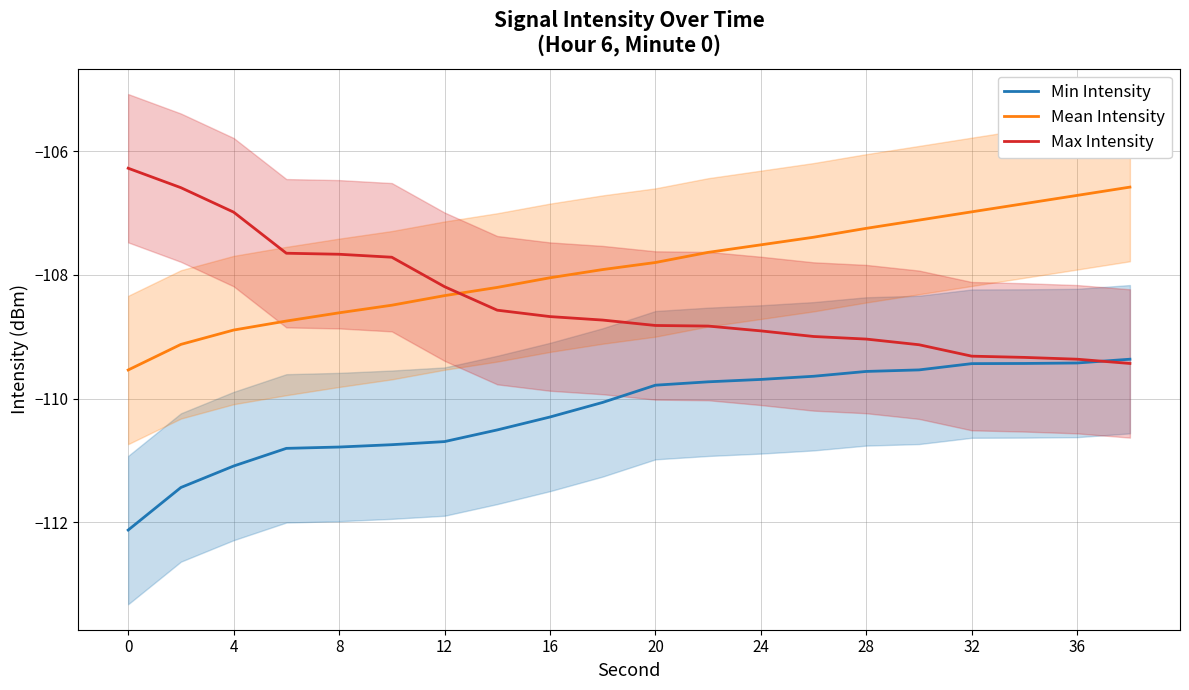

At how many categories does at least one series exceed -109?

20